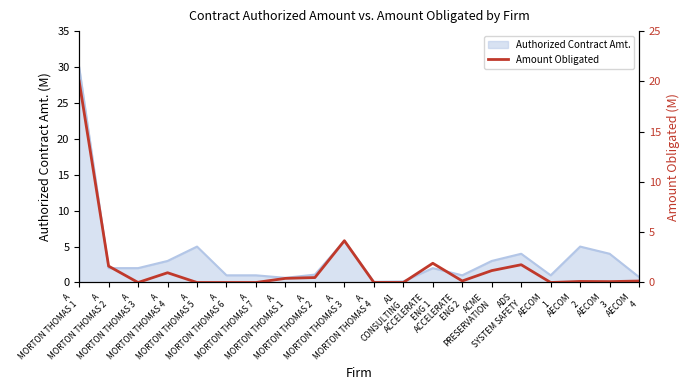

The chart shows a value of 0.7 at A.
MORTON THOMAS 1. True or false?

False